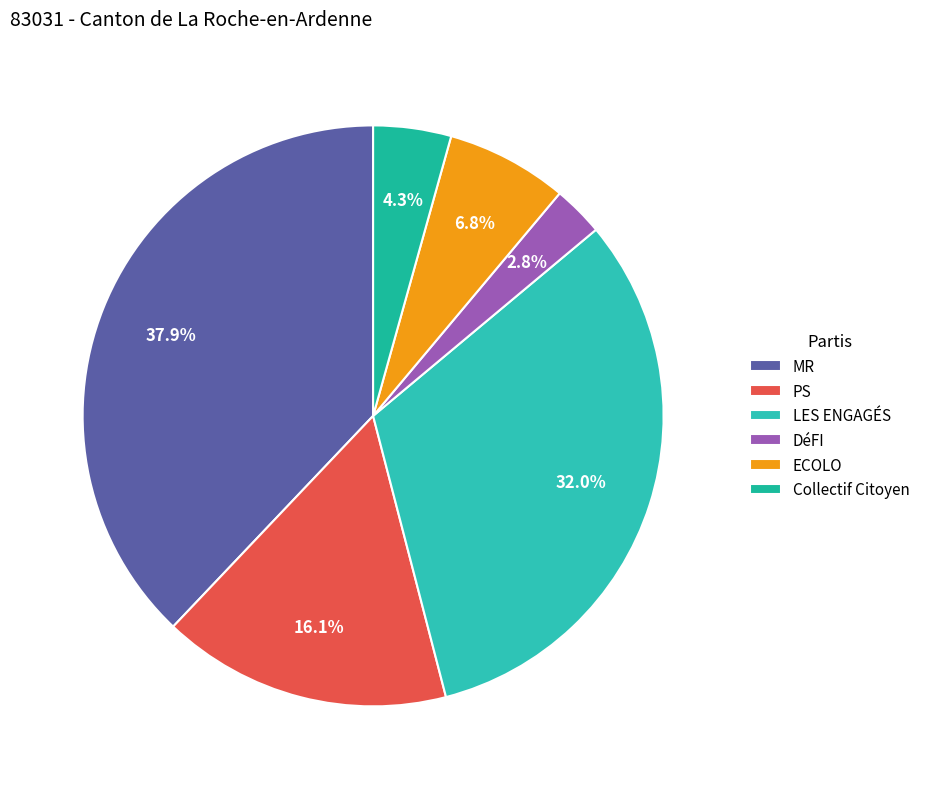

Is LES ENGAGÉS the majority of the pie?

No